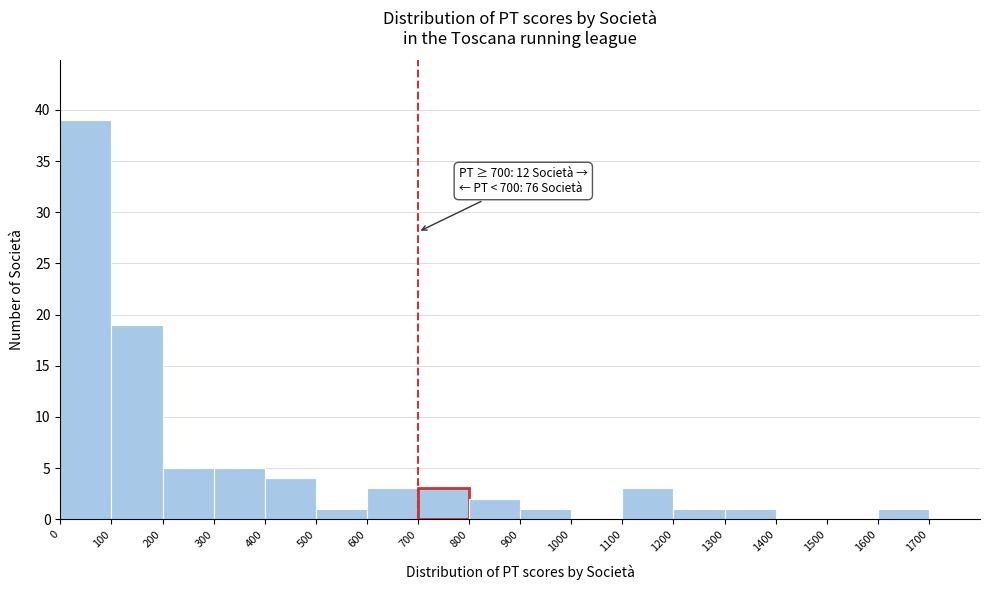

Over which range of the x-axis is the bar tallest?

0 to 100